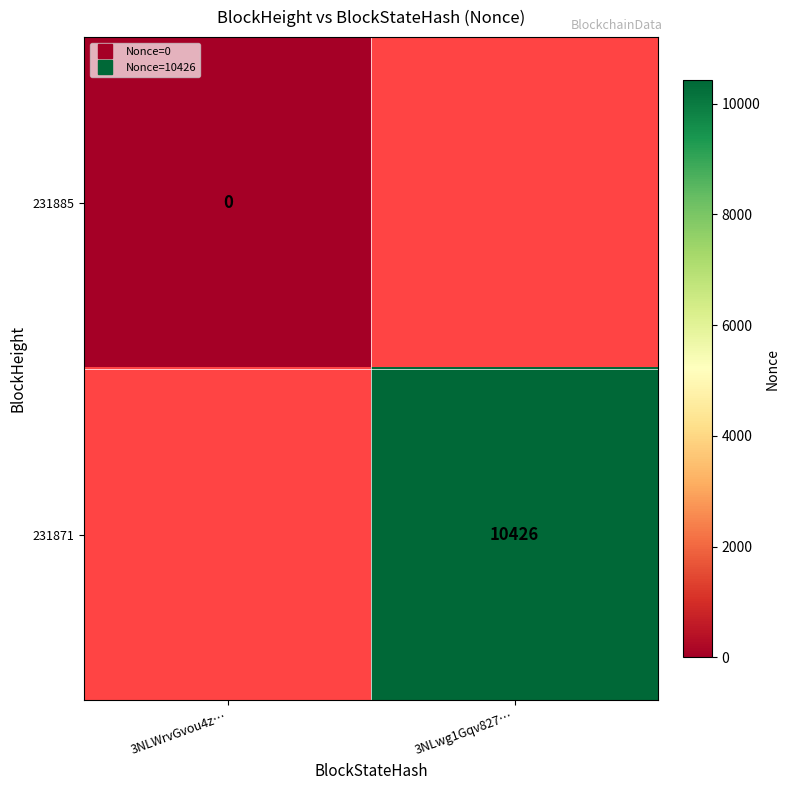

Is the value of 231885 at 3NLwg1Gqv827… greater than the value of 231871 at 3NLWrvGvou4z…?

No